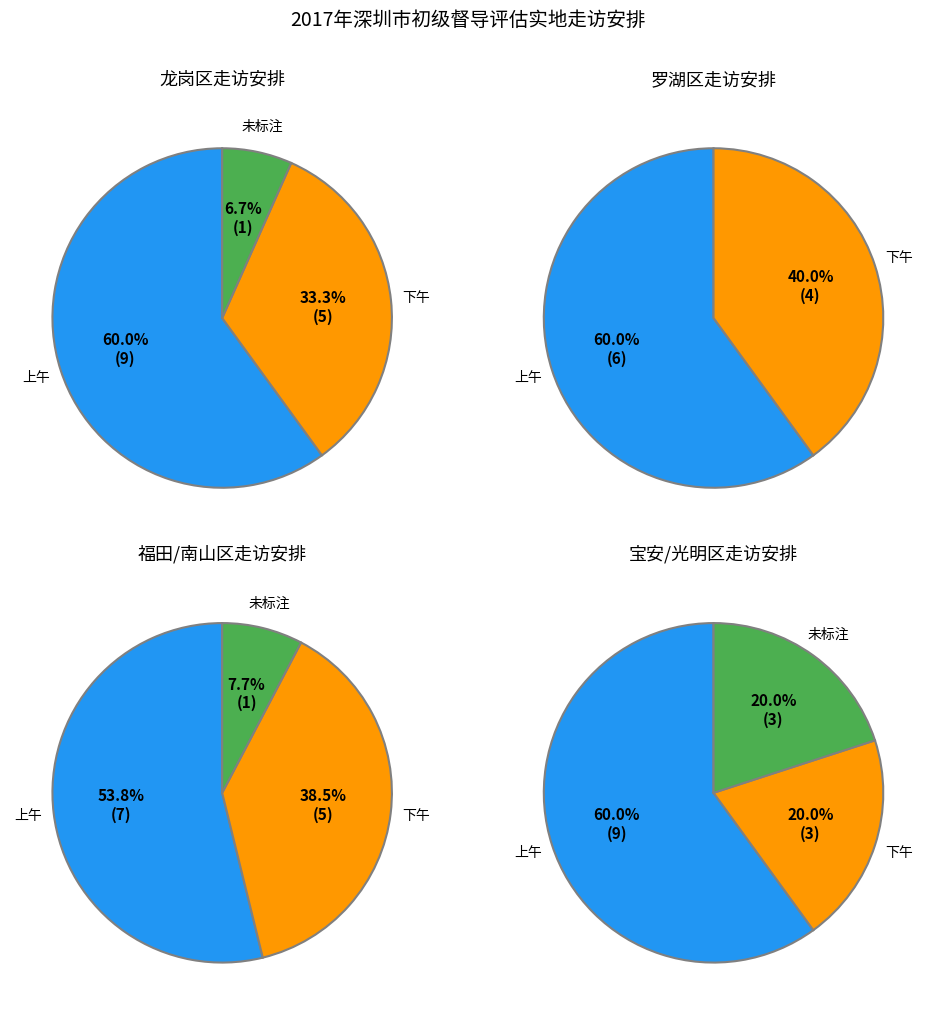

Does any single category account for the majority?

Yes